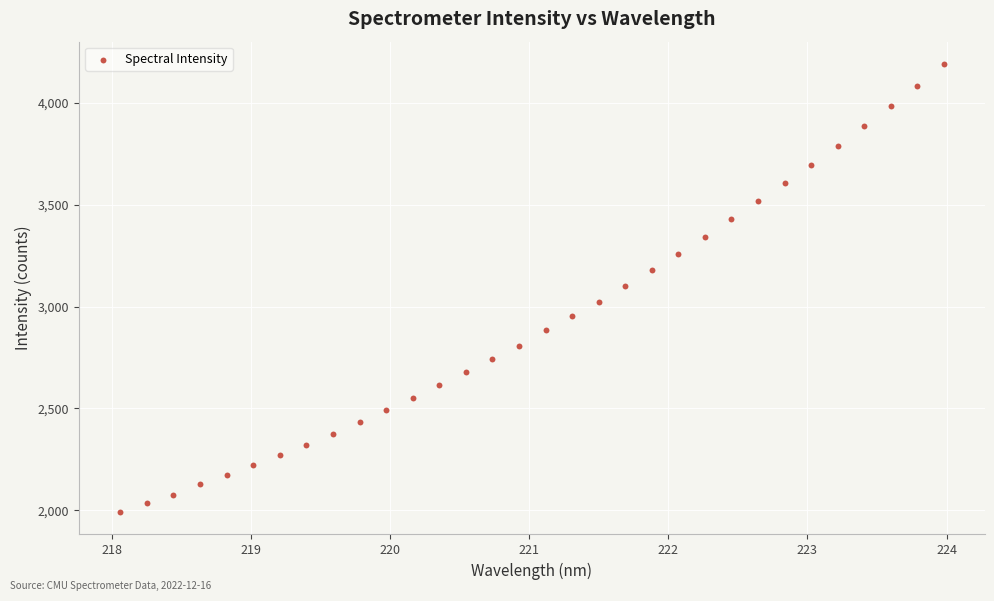

What is the range of Y values (max minus min)?

2201.5